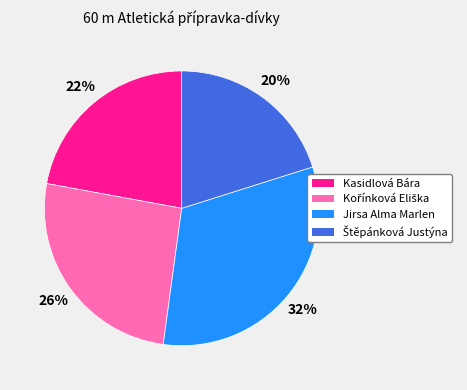

What is the largest slice in the pie chart?

Jirsa Alma Marlen